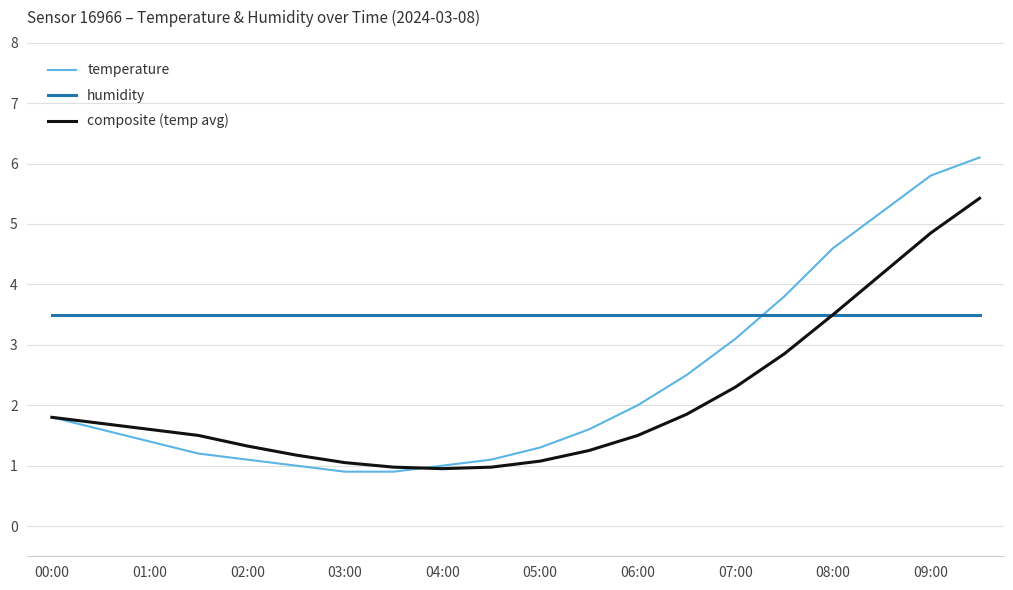

Which series has the widest spread of values?

temperature